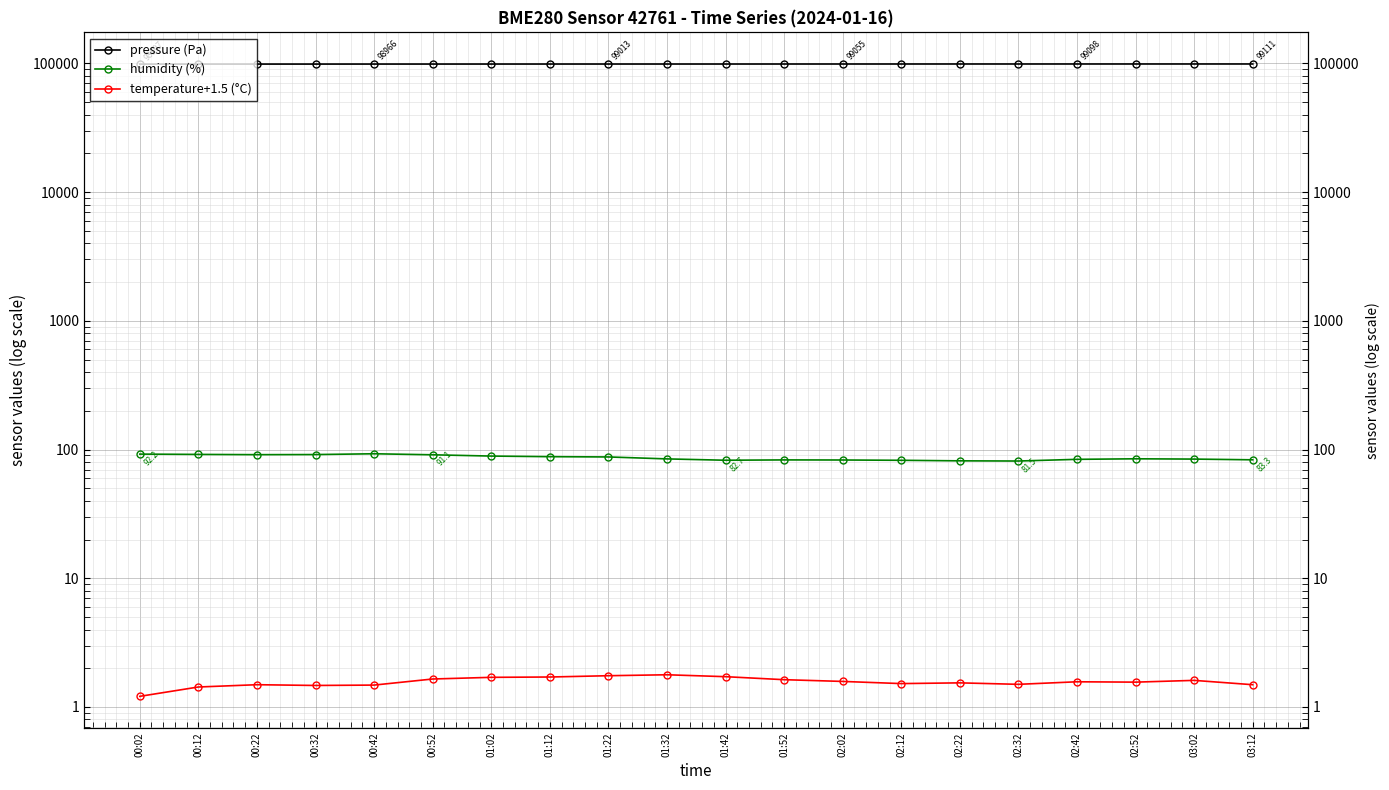

What is the total value across all series at 00:32?

99031.2